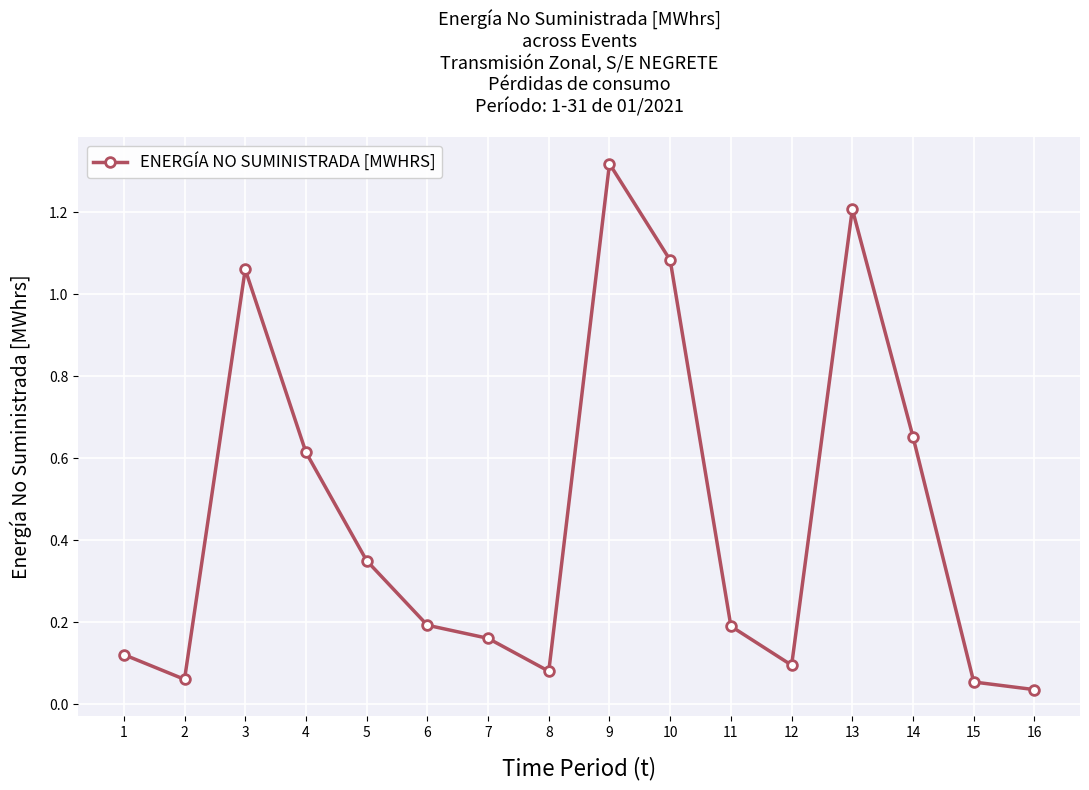

The value at 13 is 1.2. True or false?

True